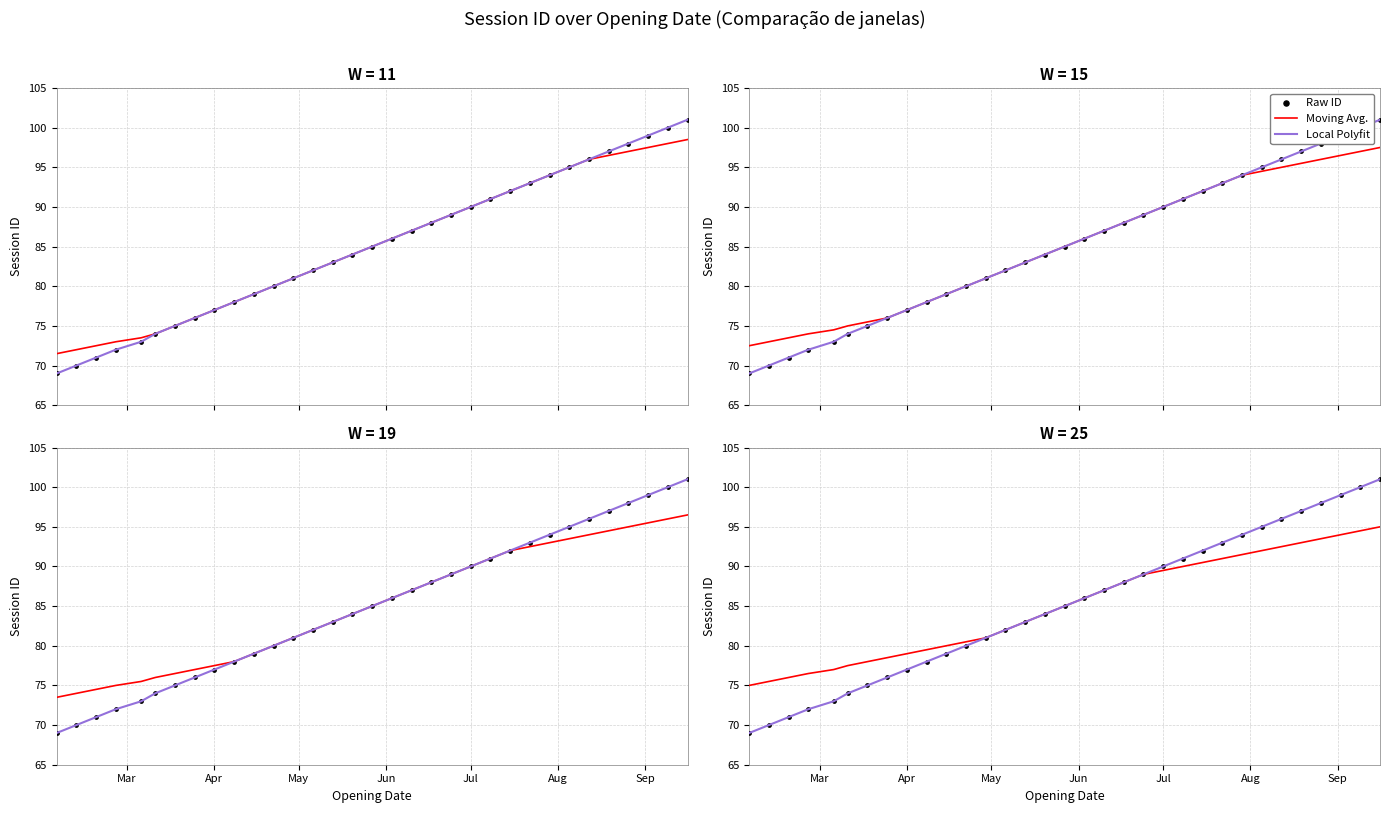

Which series reaches the maximum Y coordinate?

Raw ID